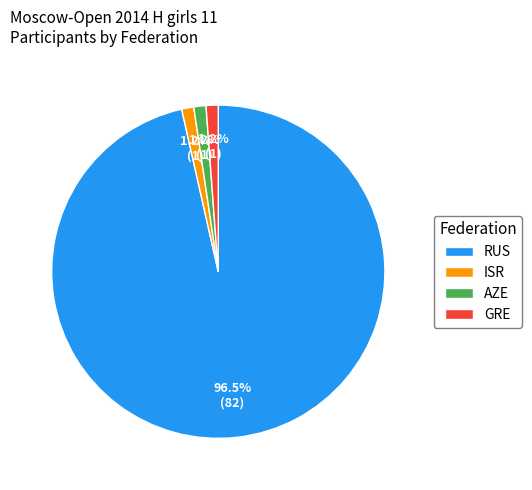

Combined, what portion of the pie is AZE and RUS?

97.6%